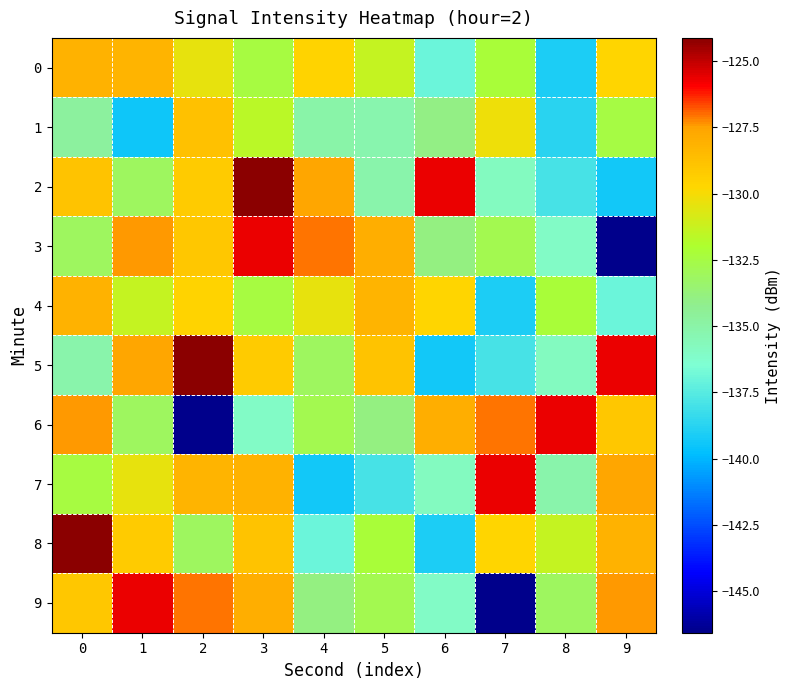

Reading left to right, what are all the values shown in this chart?

0: 0=-128.1	1=-128.2	2=-130.4	3=-132.4	4=-129.6	5=-131.3	6=-137.0	7=-132.3	8=-139.0	9=-129.7
1: 0=-134.7	1=-139.4	2=-128.8	3=-131.7	4=-135.1	5=-135.2	6=-134.0	7=-130.2	8=-138.7	9=-132.5
2: 0=-128.9	1=-133.1	2=-129.2	3=-124.1	4=-127.6	5=-135.2	6=-125.7	7=-135.9	8=-138.0	9=-139.4
3: 0=-133.1	1=-127.4	2=-129.1	3=-125.7	4=-127.1	5=-128.0	6=-133.9	7=-132.8	8=-136.0	9=-146.6
4: 0=-128.1	1=-131.3	2=-129.6	3=-132.4	4=-130.4	5=-128.2	6=-129.7	7=-139.0	8=-132.3	9=-137.0
5: 0=-135.2	1=-127.6	2=-124.1	3=-129.2	4=-133.1	5=-128.9	6=-139.4	7=-138.0	8=-135.9	9=-125.7
6: 0=-127.4	1=-133.1	2=-146.6	3=-136.0	4=-132.8	5=-133.9	6=-128.0	7=-127.1	8=-125.7	9=-129.1
7: 0=-132.4	1=-130.4	2=-128.2	3=-128.1	4=-139.4	5=-138.0	6=-135.9	7=-125.7	8=-135.2	9=-127.6
8: 0=-124.1	1=-129.2	2=-133.1	3=-128.9	4=-137.0	5=-132.3	6=-139.0	7=-129.7	8=-131.3	9=-128.1
9: 0=-129.1	1=-125.7	2=-127.1	3=-128.0	4=-133.9	5=-132.8	6=-136.0	7=-146.6	8=-133.1	9=-127.4